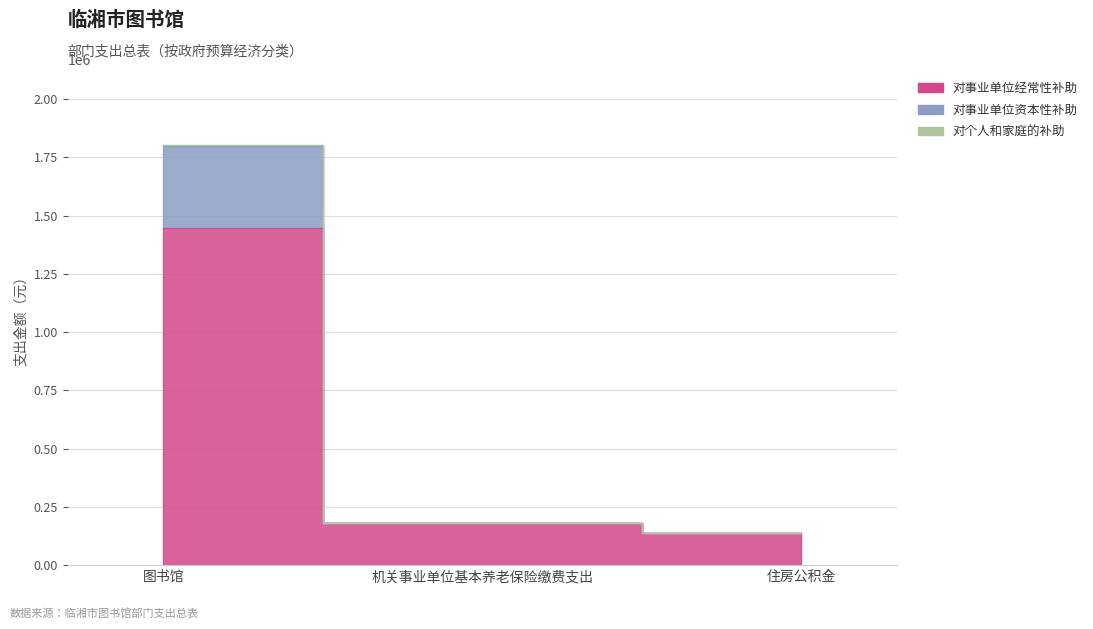

What position from the left is 住房公积金?

3